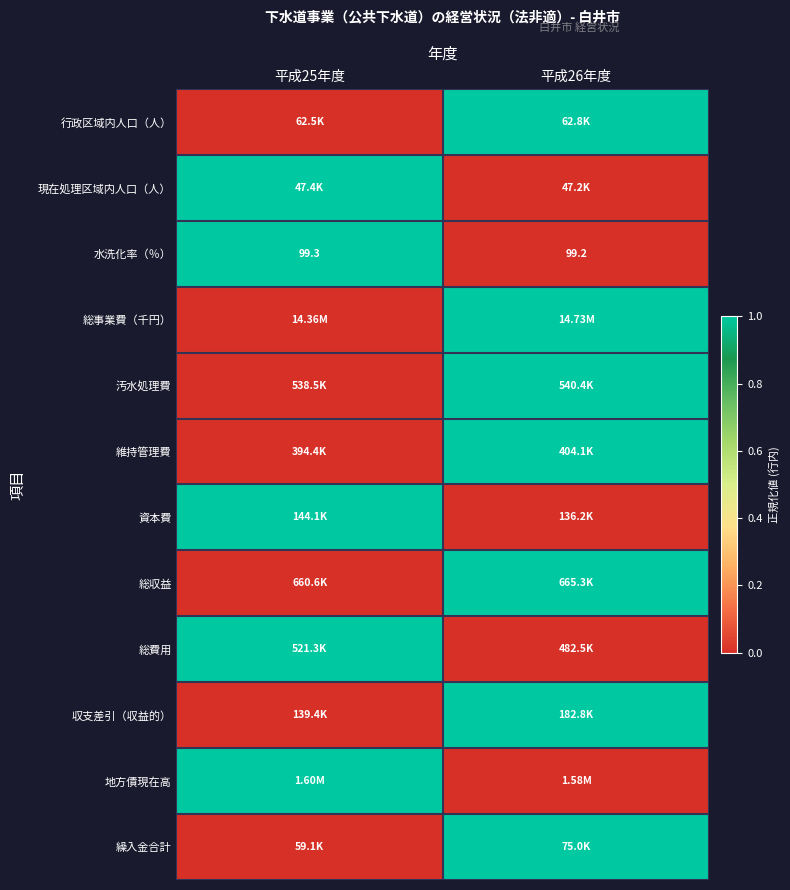

At how many categories does at least one series exceed 0?

2